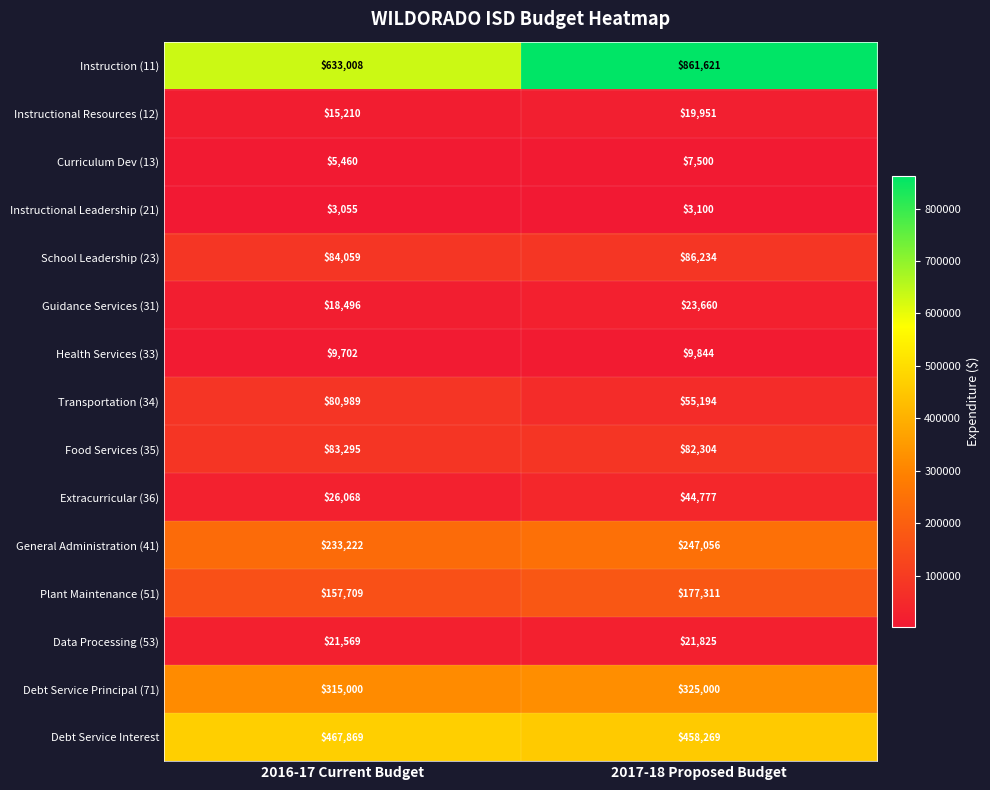

Count the number of data series in this chart.

15